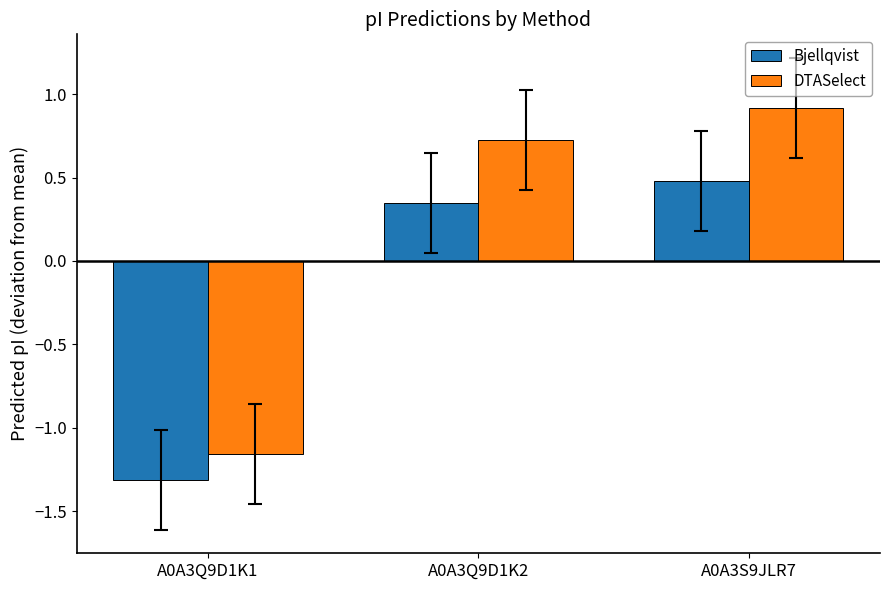

How many values in the Bjellqvist series exceed 0?

2